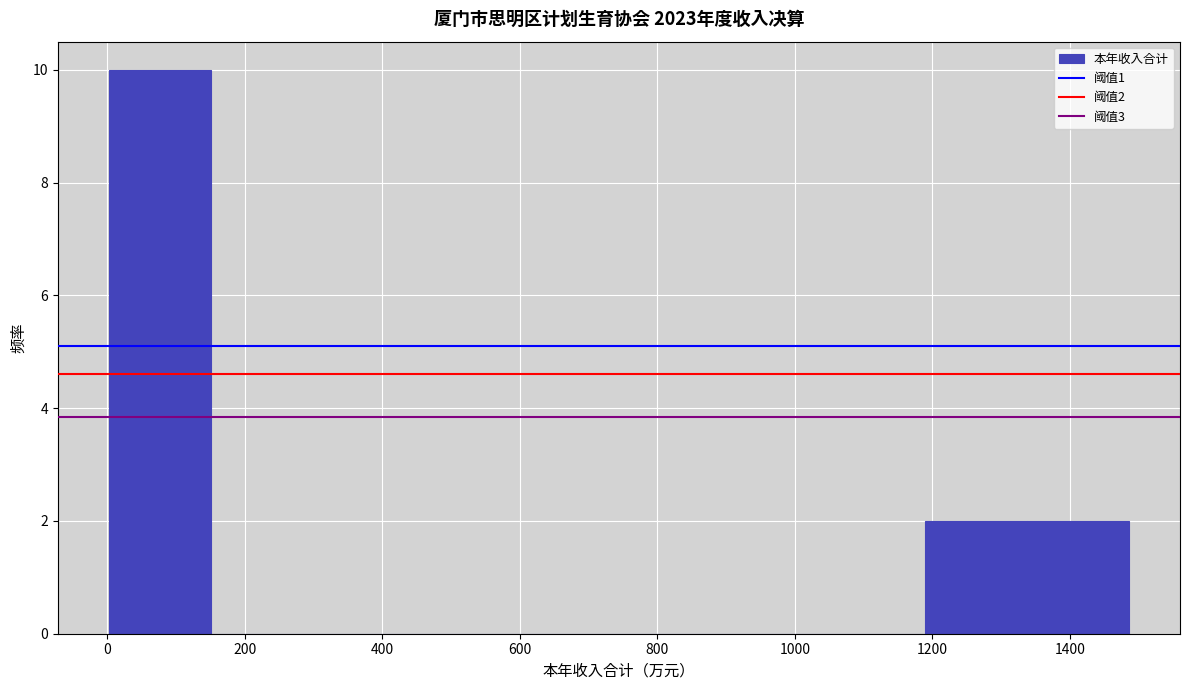

Over which range of the x-axis is the bar tallest?

0 to 160